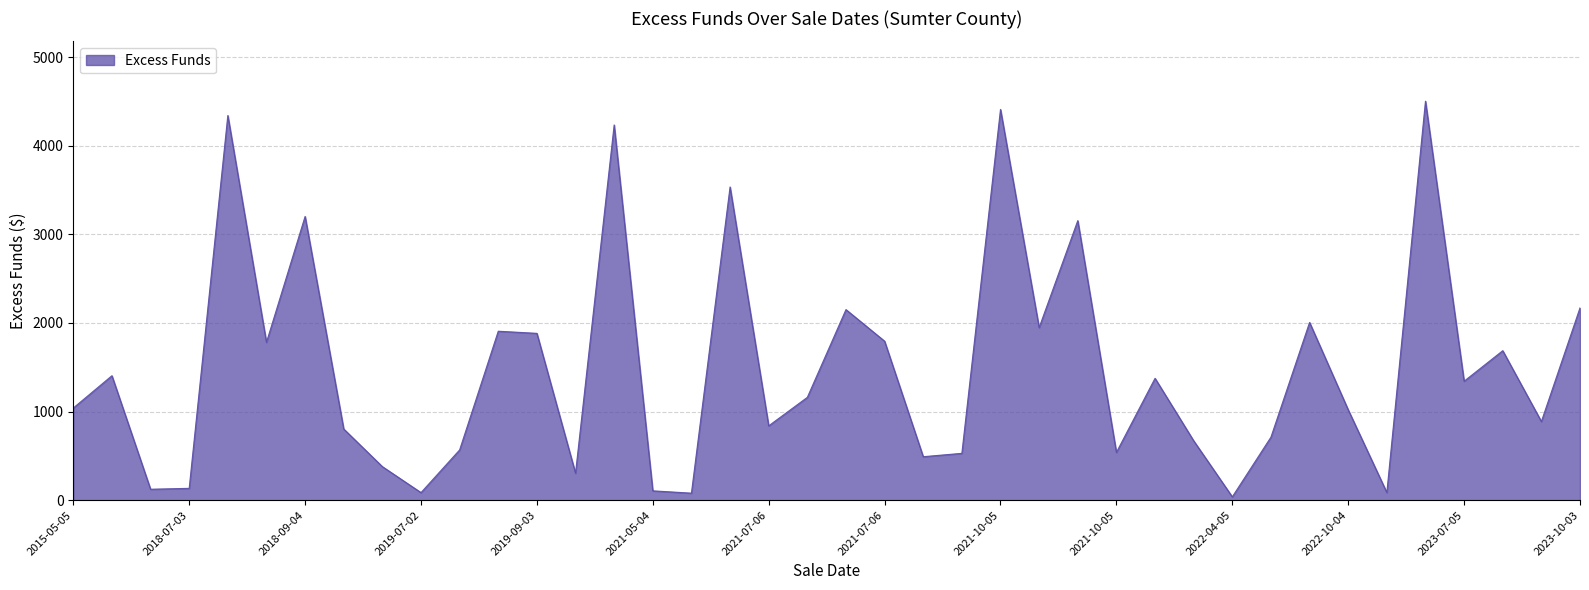

What is the greatest value displayed?

4502.4